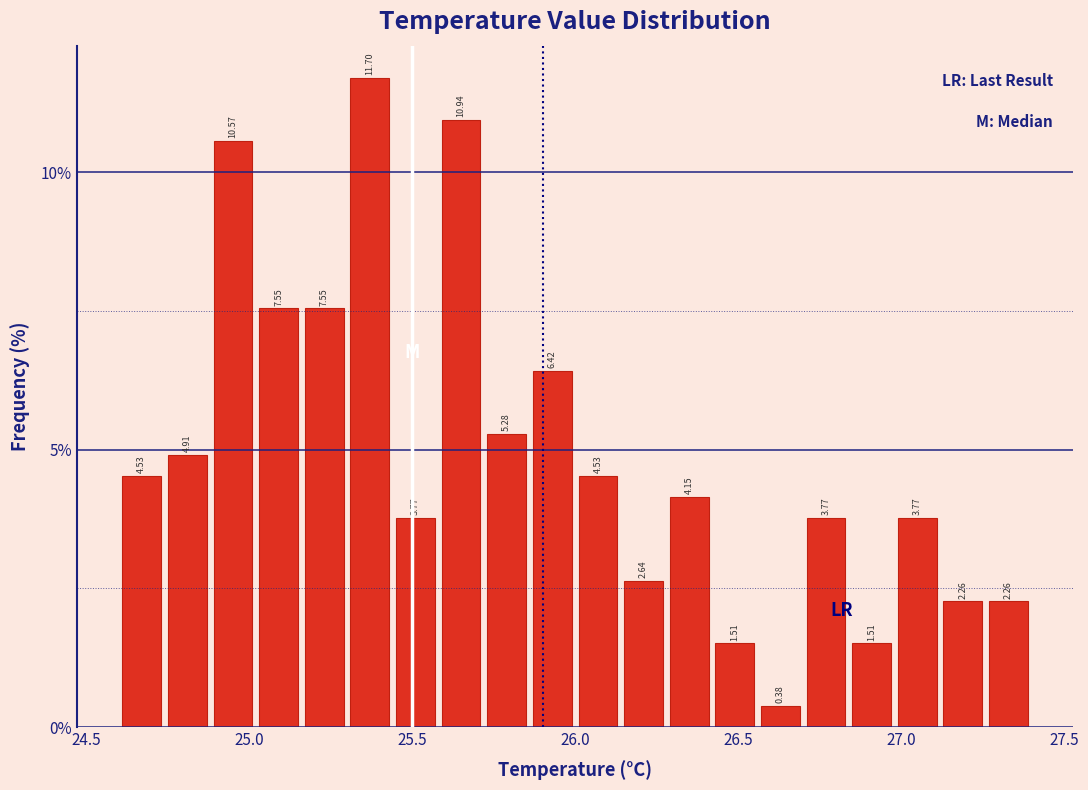

Read against the x-axis, roughly where is the centre of the tallest bar?

25.35